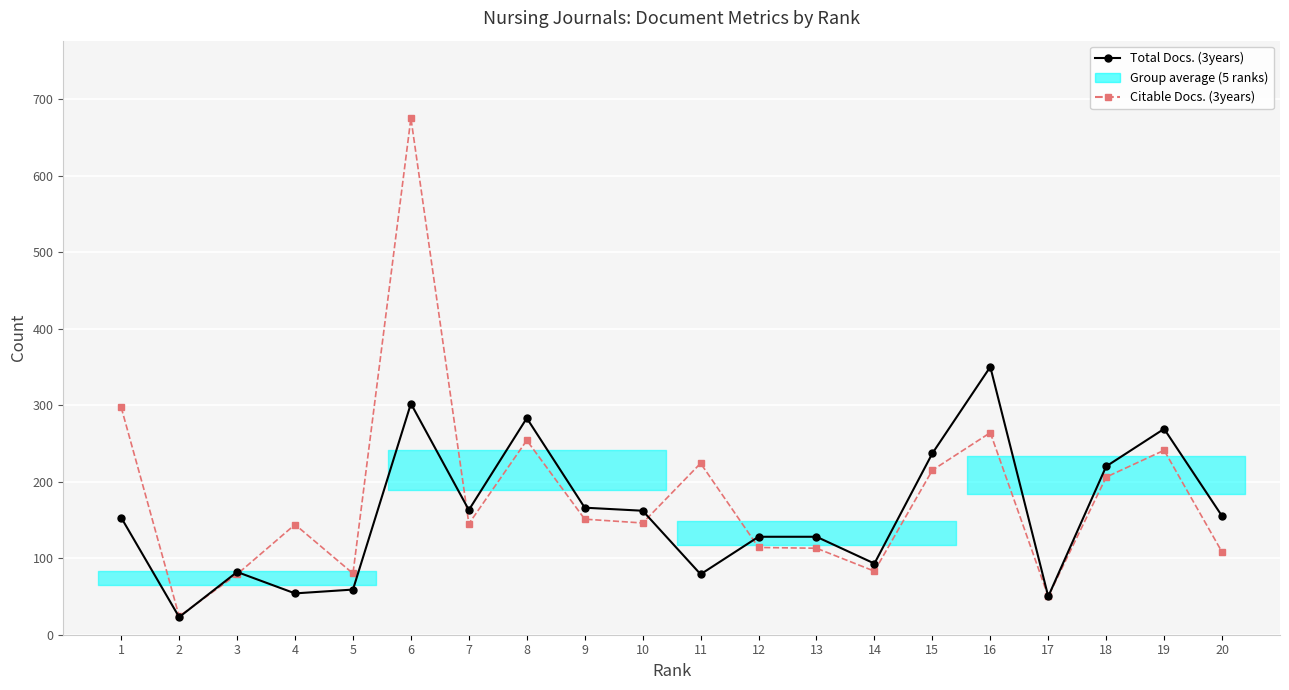

Where do Citable Docs. (3years) and Total Docs. (3years) first cross each other?

2 and 3